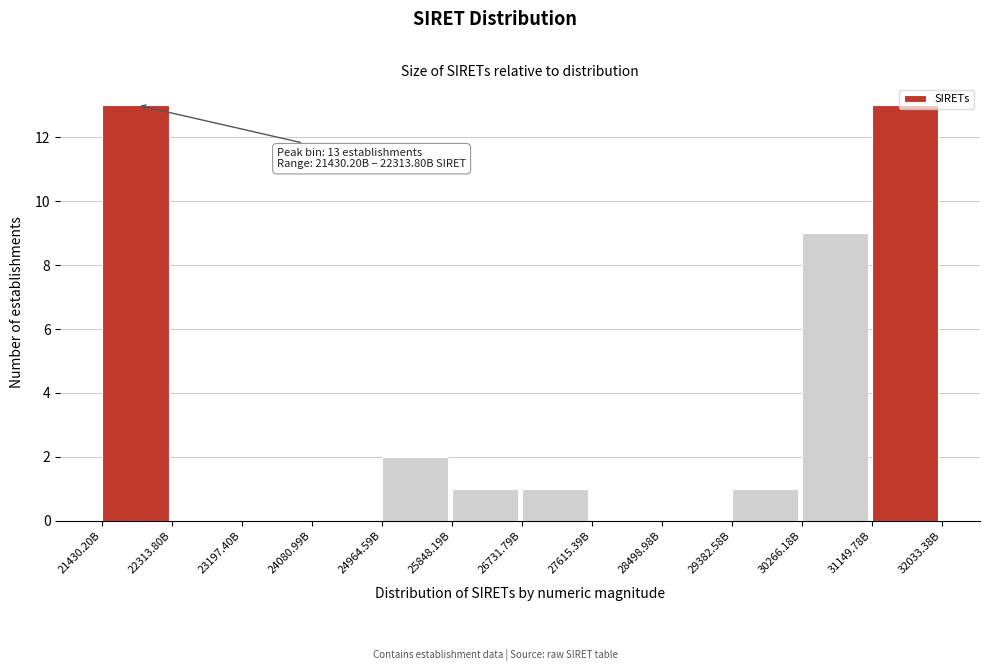

What is the greatest value displayed?

13